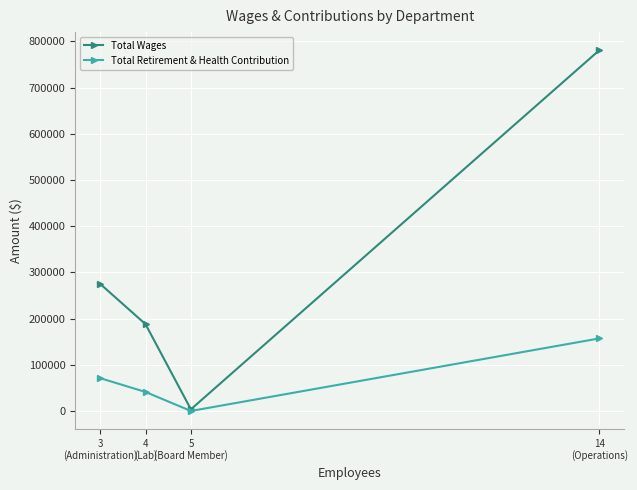

What is the spread (max minus min) of values at 14
(Operations)?

623864